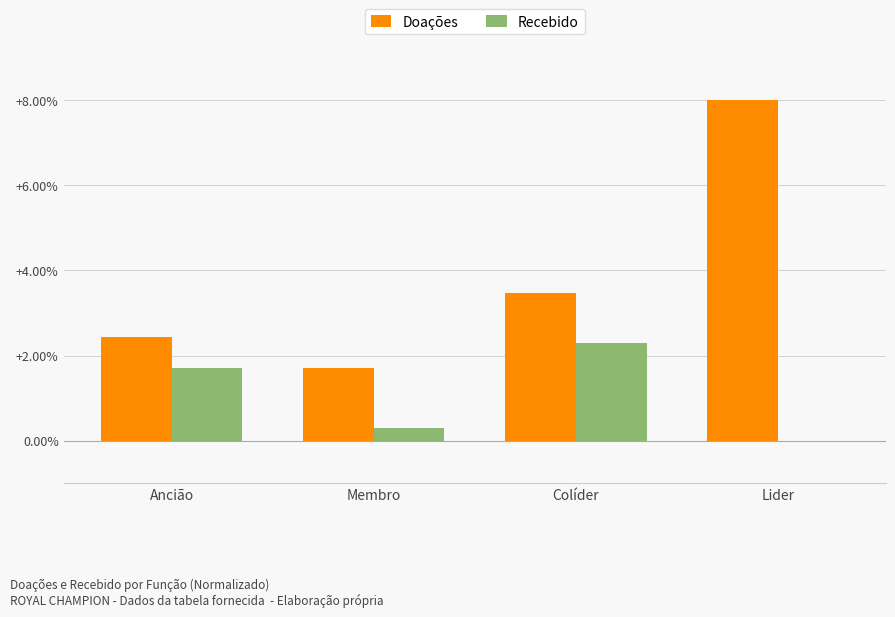

True or false: Recebido has a value of 2.3 at Colíder.

True